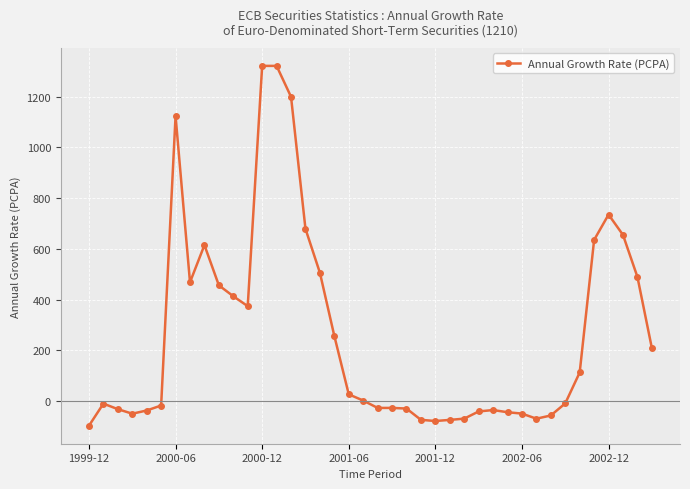

What is the minimum value shown in the chart?

-97.9